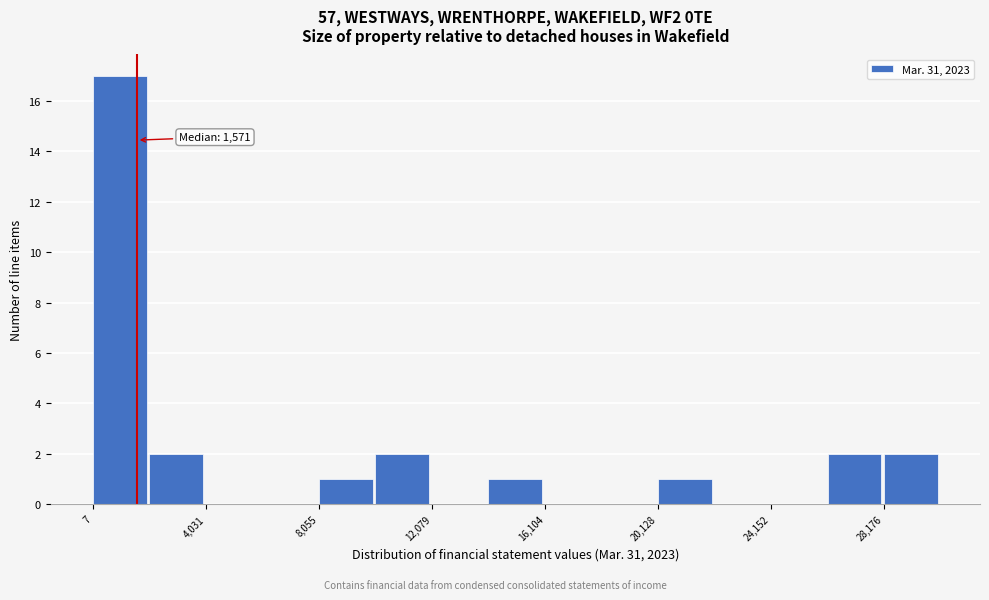

Over which range of the x-axis is the bar tallest?

0 to 2000